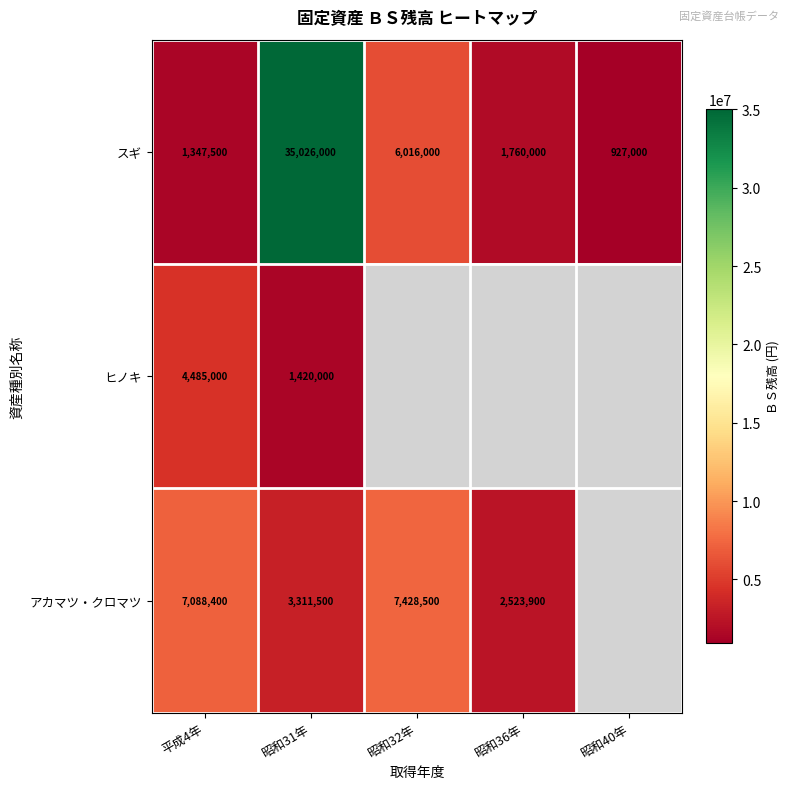

What is the difference between the second highest and second lowest values in the スギ series?

4668500